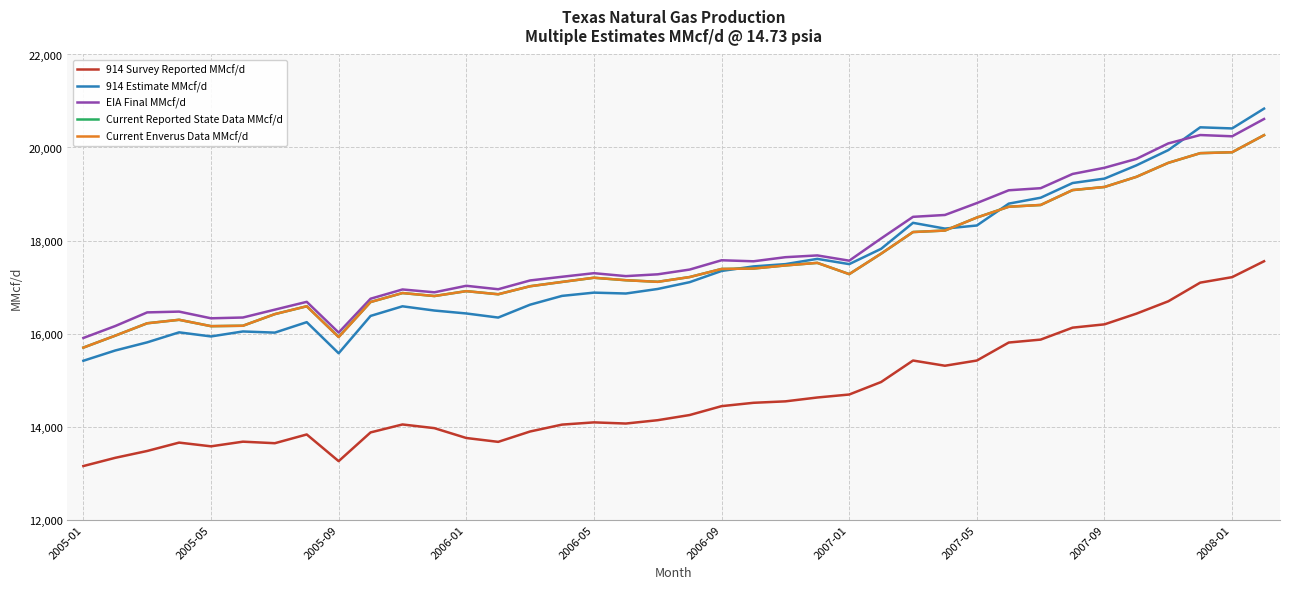

What is the difference between the maximum and minimum values in the 914 Survey Reported MMcf/d series?

4404